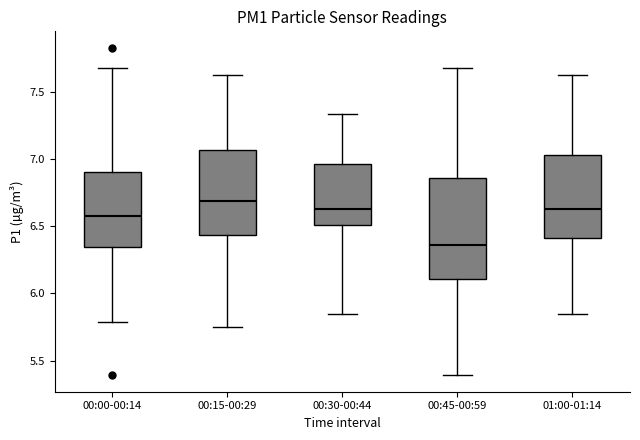

Reading left to right, read every box against the y-axis: the position of its median line, the range the box covers, and the ends of its whiskers. The values are not printed on the chart, so give them approximately, as read against the axis.

00:00-00:14: median 6.60, box 6.35 to 6.90, whiskers 5.80 to 7.70
00:15-00:29: median 6.70, box 6.45 to 7.05, whiskers 5.75 to 7.65
00:30-00:44: median 6.65, box 6.50 to 6.95, whiskers 5.85 to 7.35
00:45-00:59: median 6.35, box 6.10 to 6.85, whiskers 5.40 to 7.70
01:00-01:14: median 6.65, box 6.40 to 7.05, whiskers 5.85 to 7.65